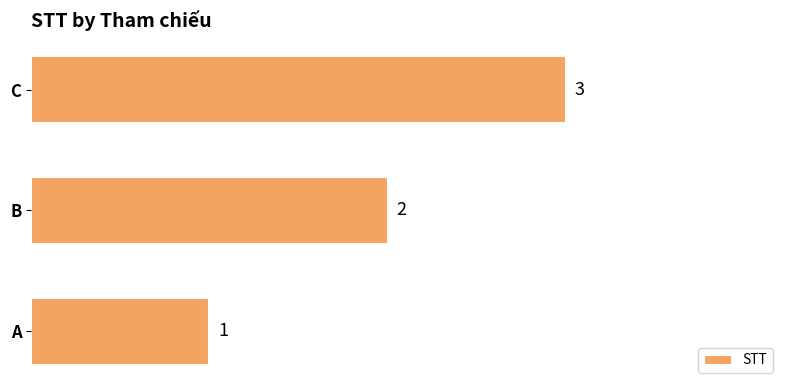

Count the values in the range 1 to 3.

3